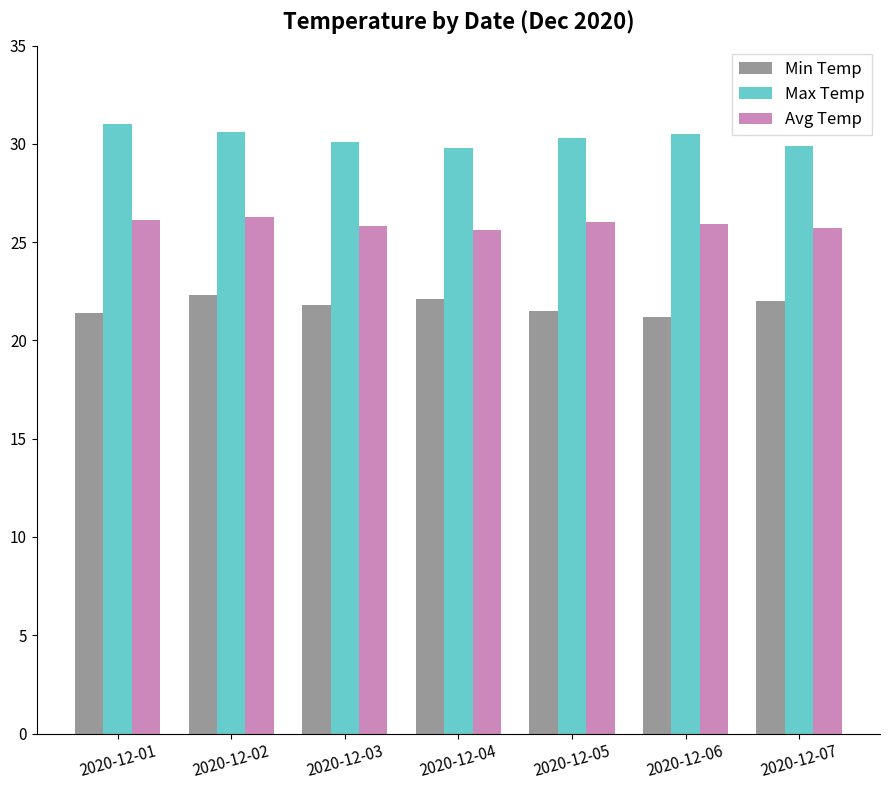

The Max Temp series shows 30.3 at 2020-12-05. True or false?

True